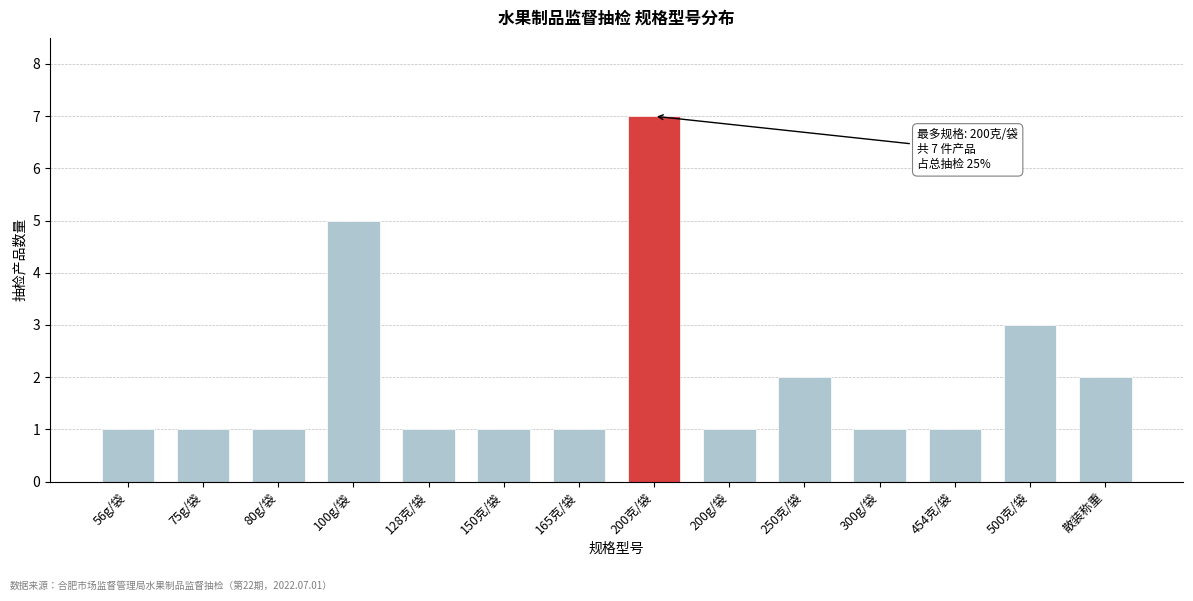

Reading left to right, list all the values displayed in this chart.

56g/袋=1	75g/袋=1	80g/袋=1	100g/袋=5	128克/袋=1	150克/袋=1	165克/袋=1	200克/袋=7	200g/袋=1	250克/袋=2	300g/袋=1	454克/袋=1	500克/袋=3	散装称重=2